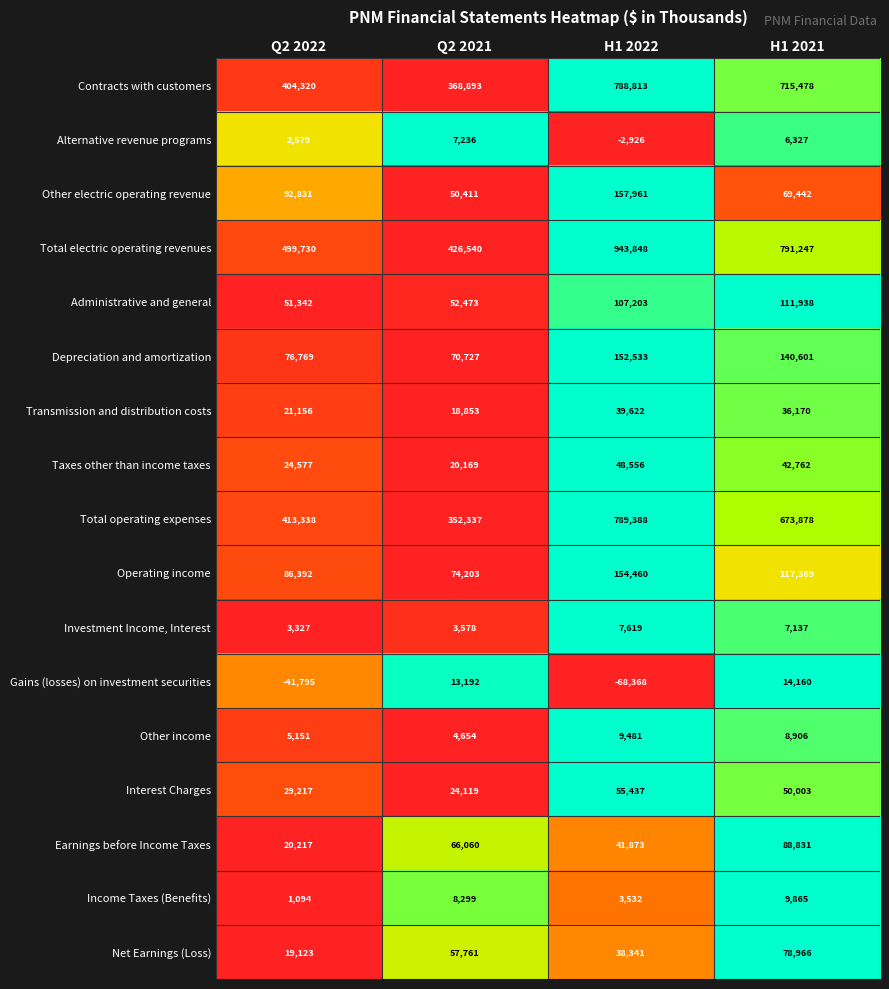

At which category does the chart reach its peak across all series?

H1 2022